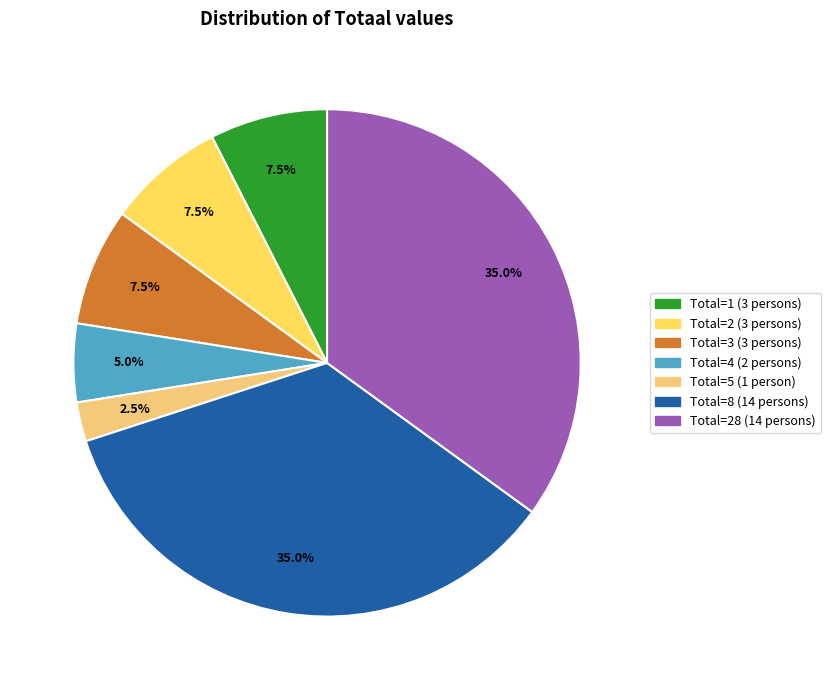

How many slices are in this pie chart?

7